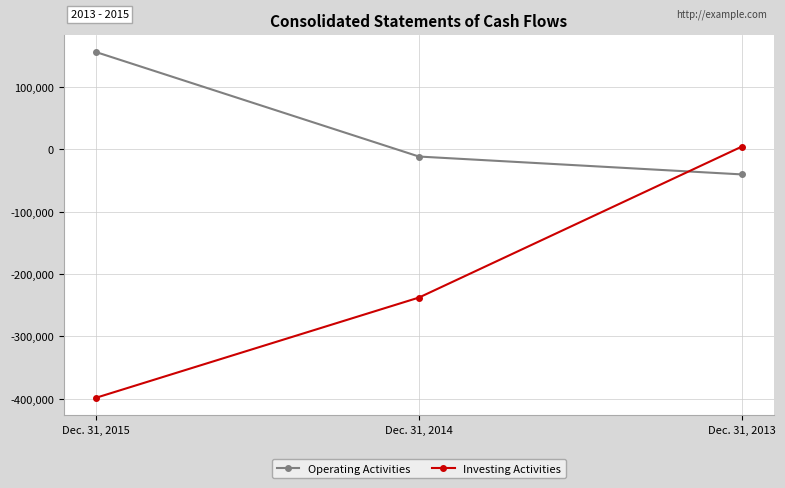

The value of Investing Activities at Dec. 31, 2014 is -238019. True or false?

True